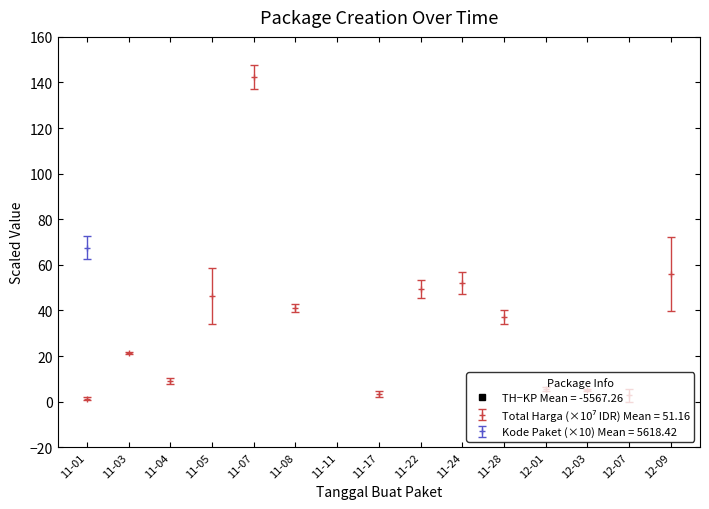

True or false: Kode Paket and Total Harga (M) intersect in this chart.

False